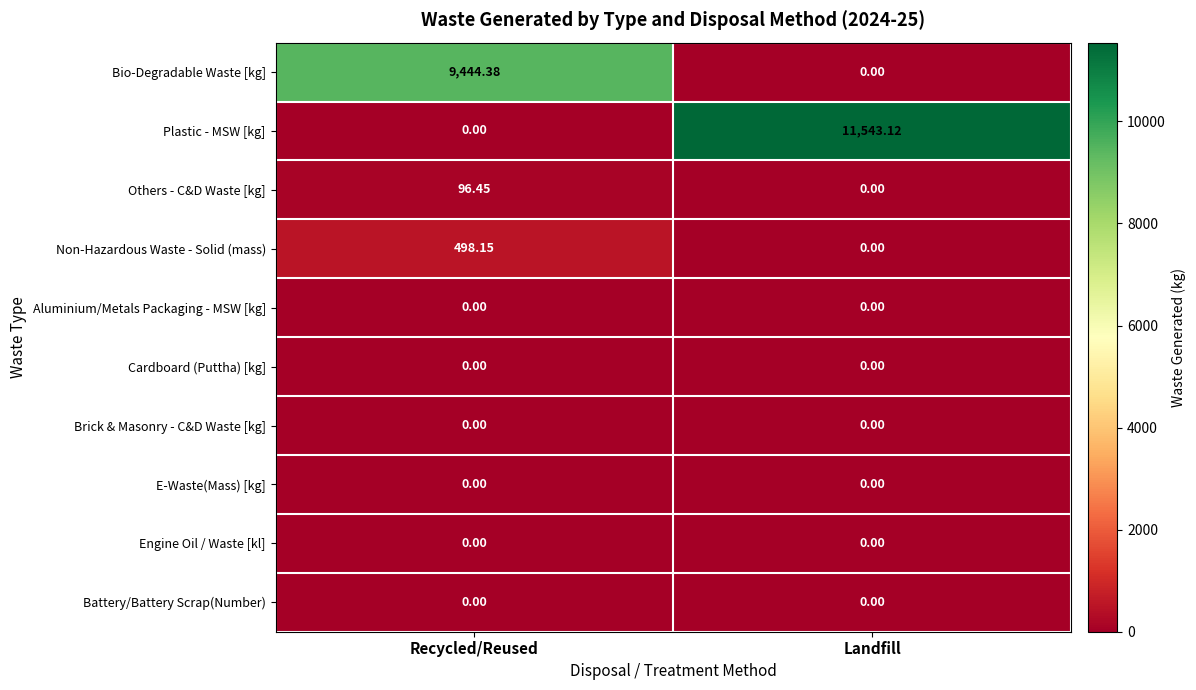

Between Recycled/Reused and Landfill, which series saw the biggest shift?

Plastic - MSW [kg]